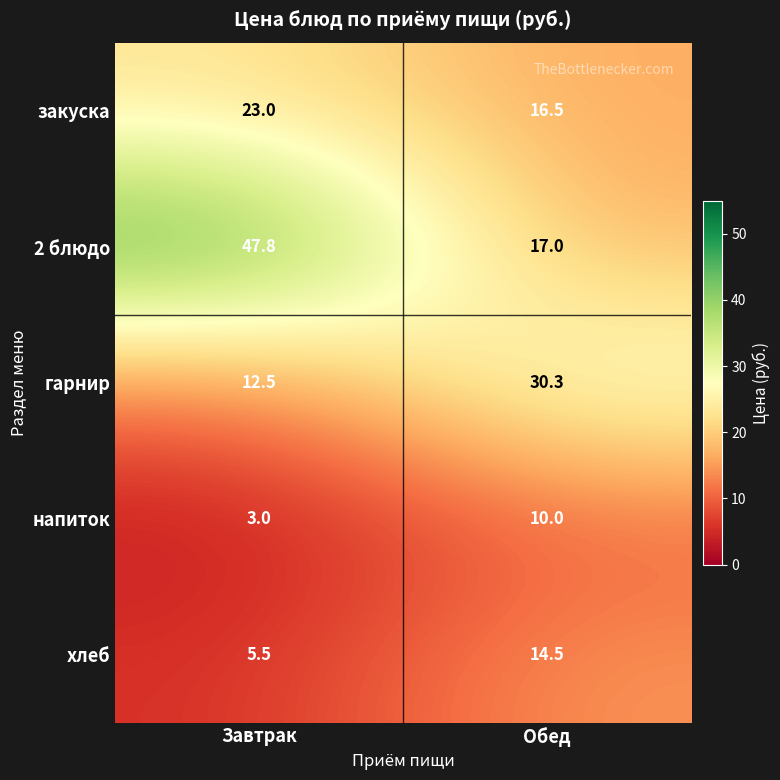

List the labels in order of закуска value, largest first.

Завтрак, Обед